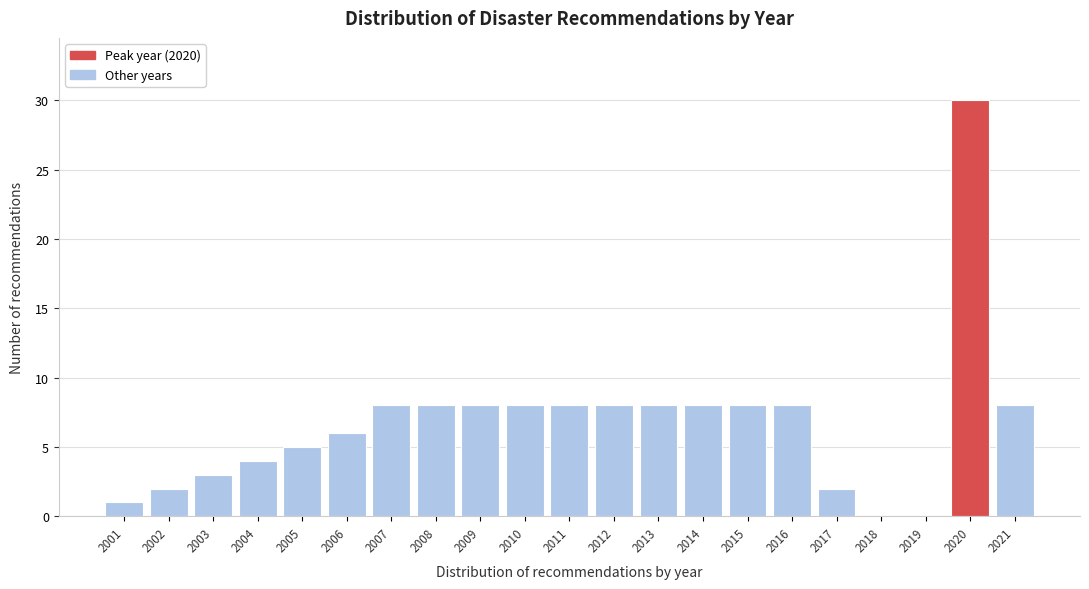

Reading left to right, list all the values displayed in this chart.

2001=1	2002=2	2003=3	2004=4	2005=5	2006=6	2007=8	2008=8	2009=8	2010=8	2011=8	2012=8	2013=8	2014=8	2015=8	2016=8	2017=2	2018=0	2019=0	2020=30	2021=8